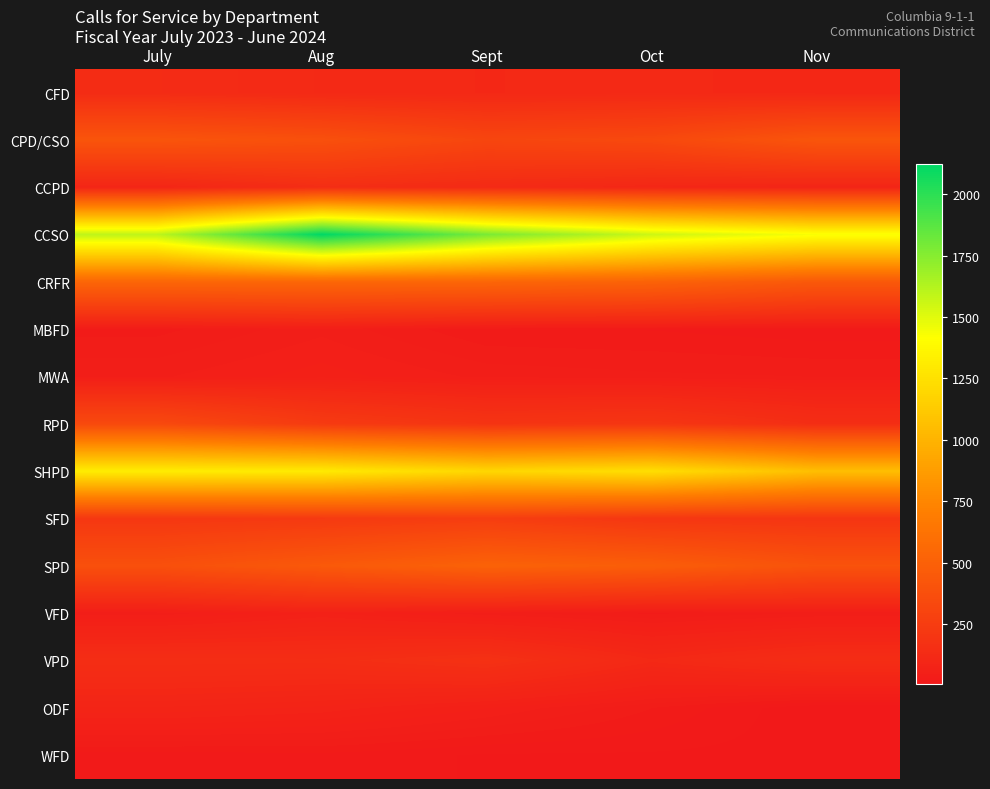

At which category is the sum across all series the highest?

Aug